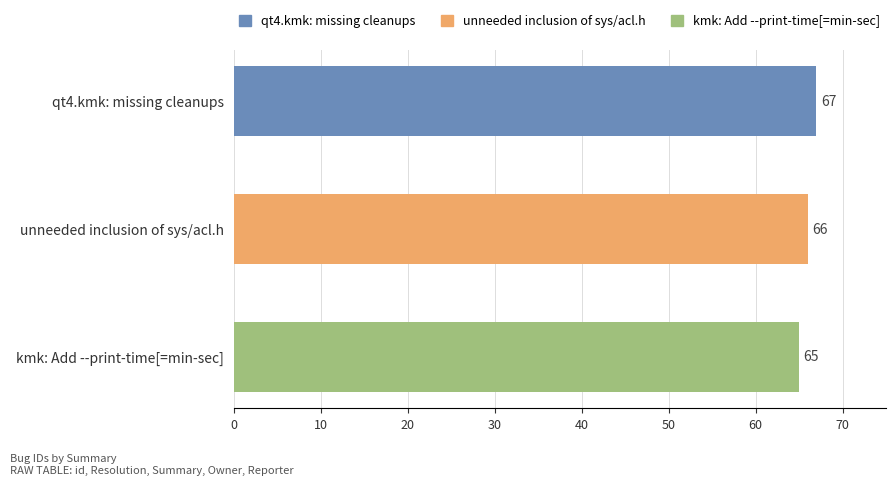

What is the average value?

66